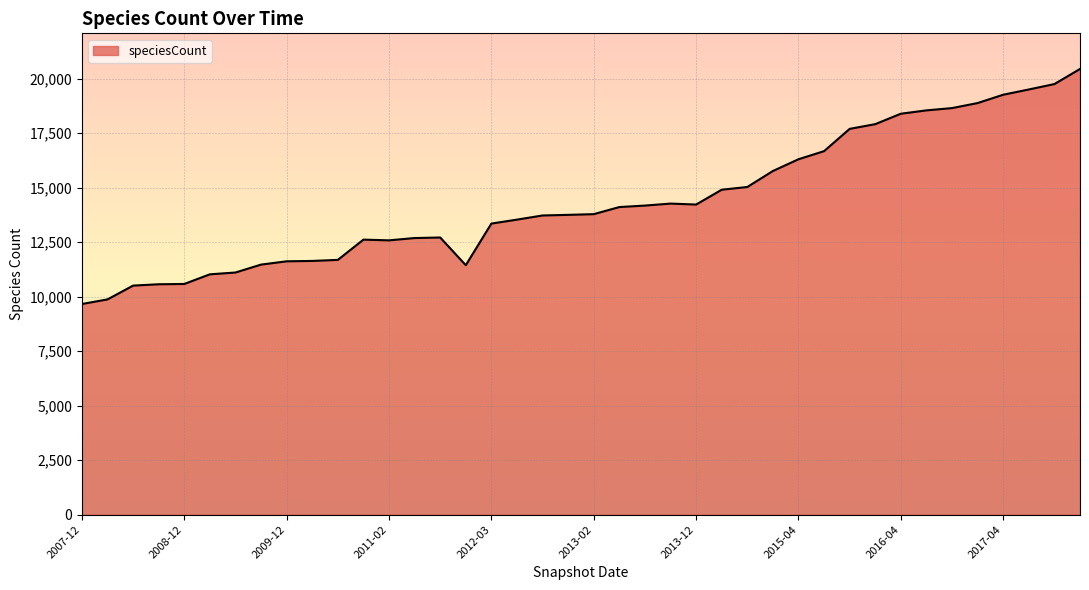

What is the minimum value shown in the chart?

9664